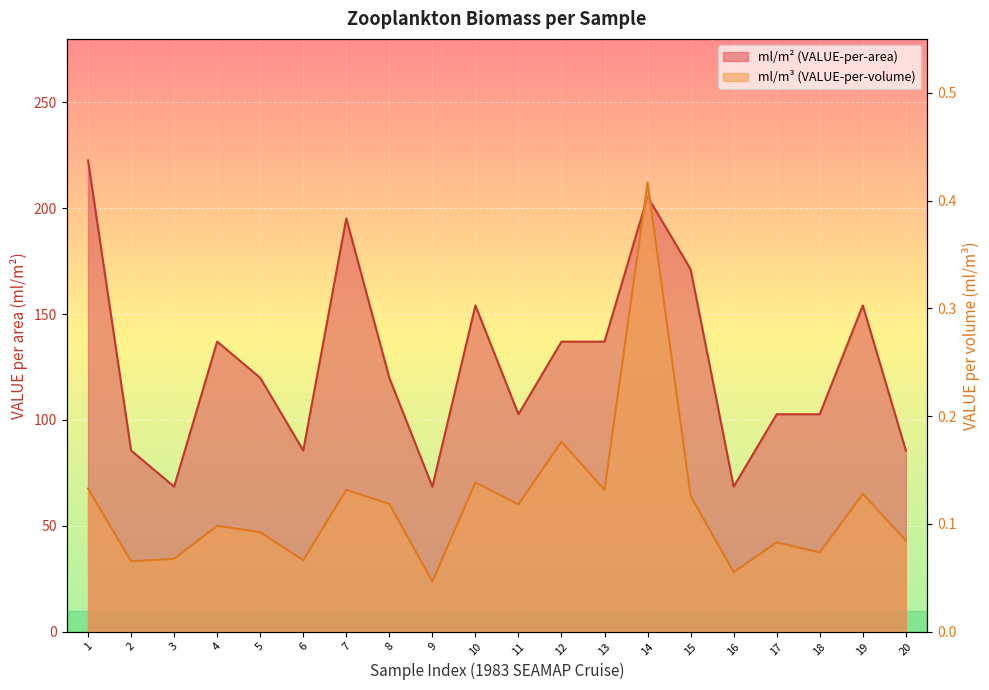

Is it true that ml/m2 (VALUE-per-area) equals 195.2 at 7?

True